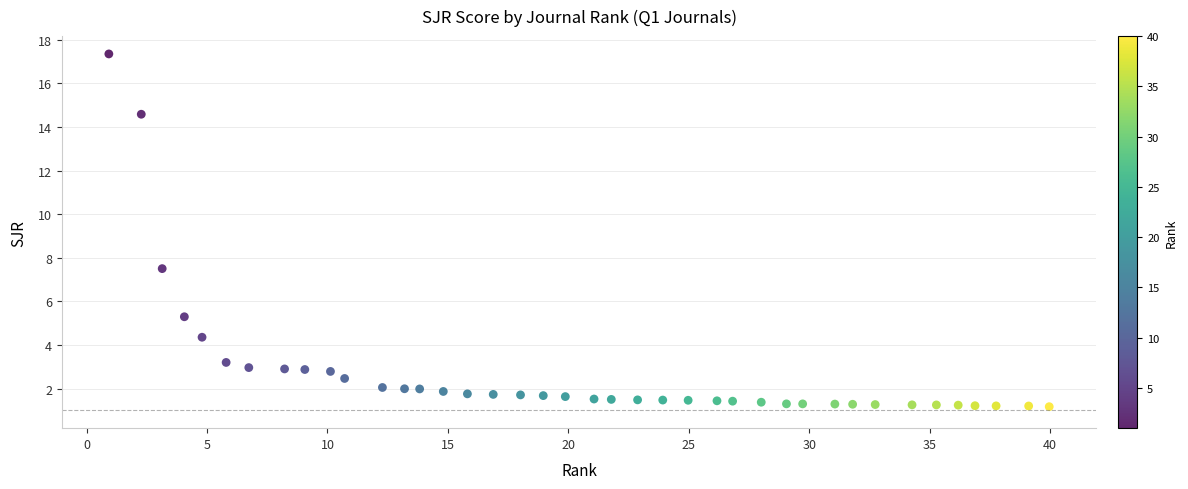

What is the range of X values (max minus min)?

39.0